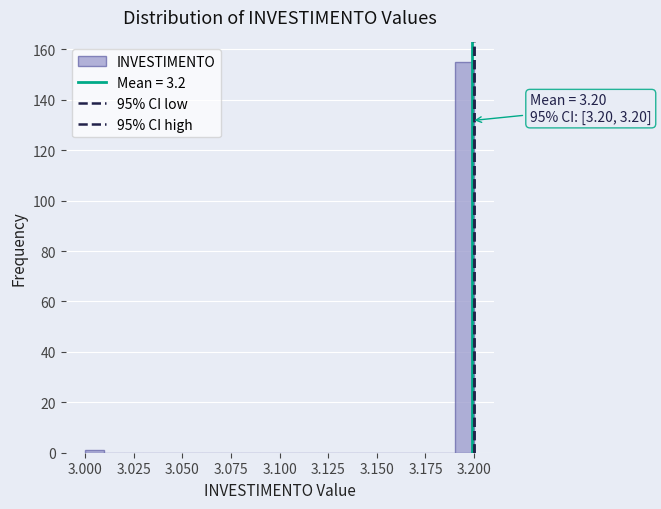

Read against the x-axis, roughly where is the centre of the tallest bar?

3.195